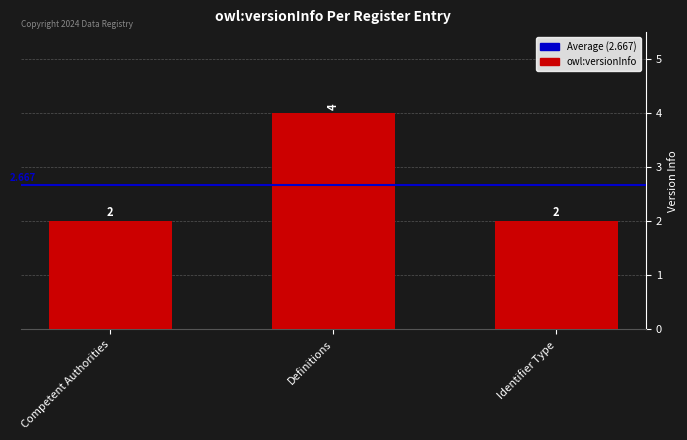

Between Competent Authorities and Definitions, which is larger?

Definitions